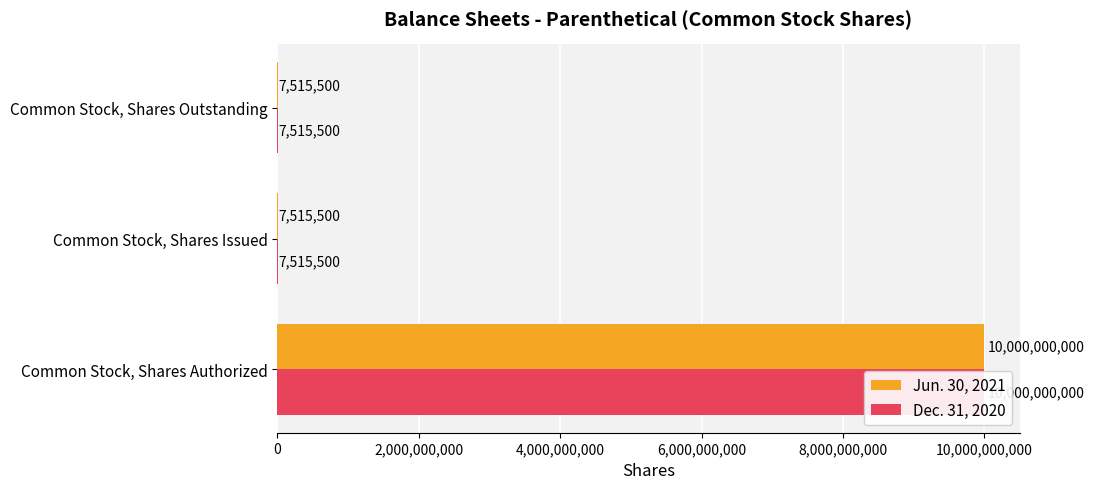

Are the bars horizontal?

Yes